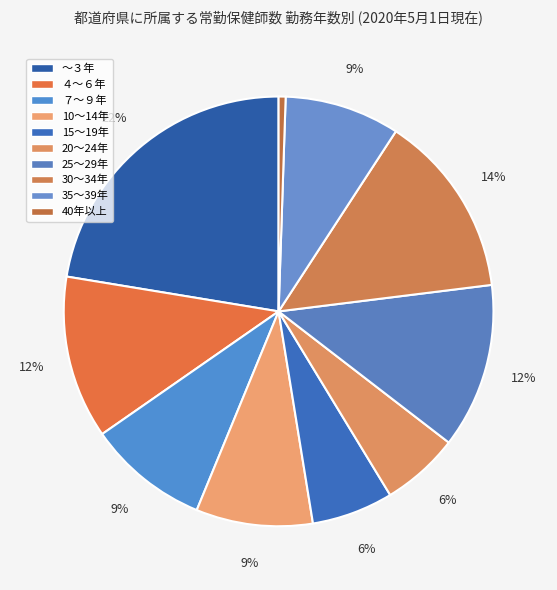

To the nearest percent, what percentage of the pie is 10～14年?

9%